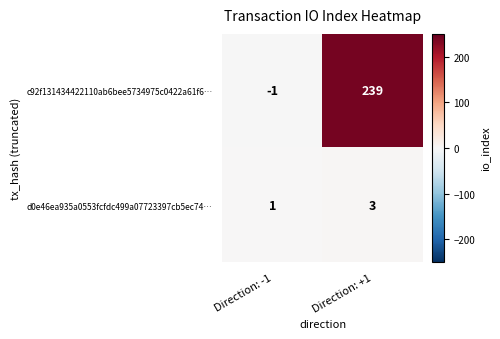

At which category is the sum across all series the highest?

Direction: +1